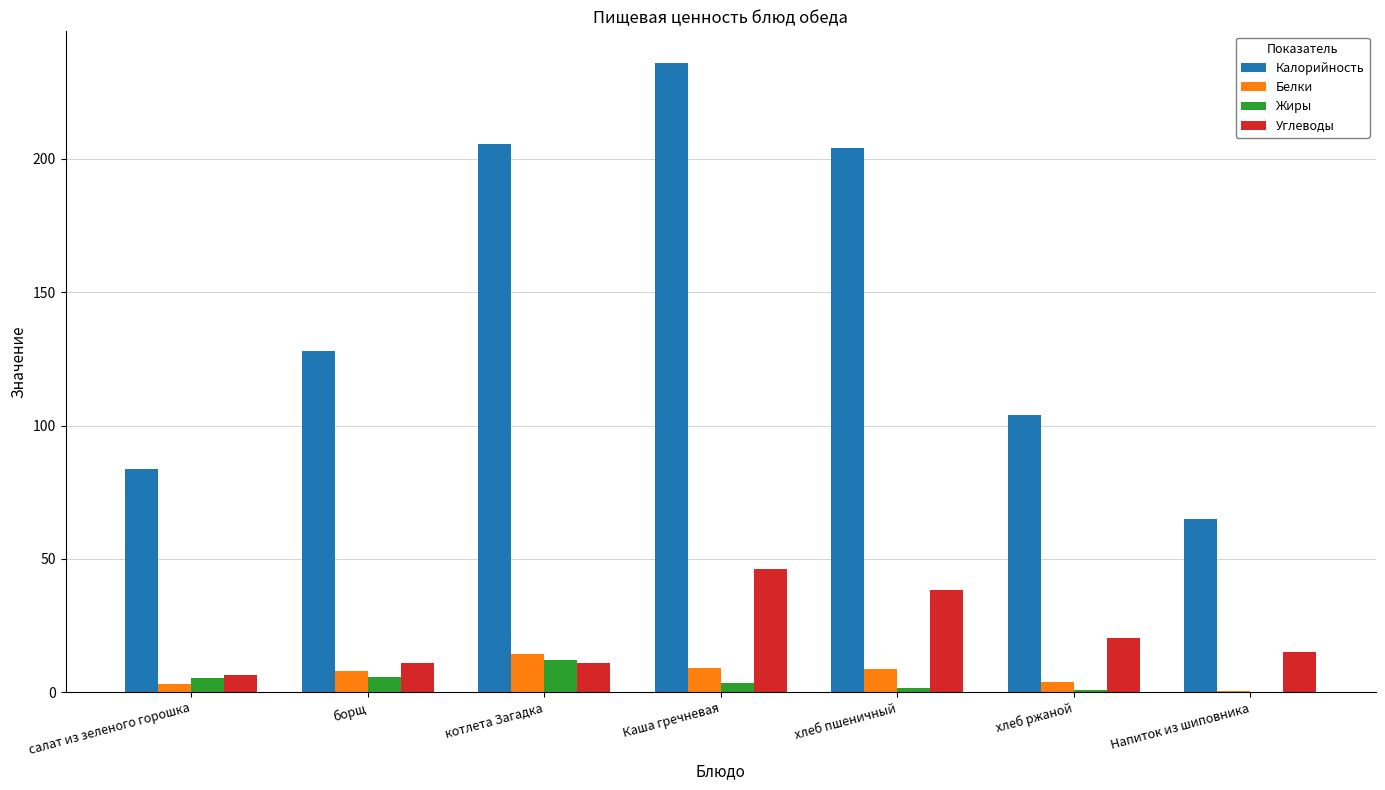

Count the number of data series in this chart.

4